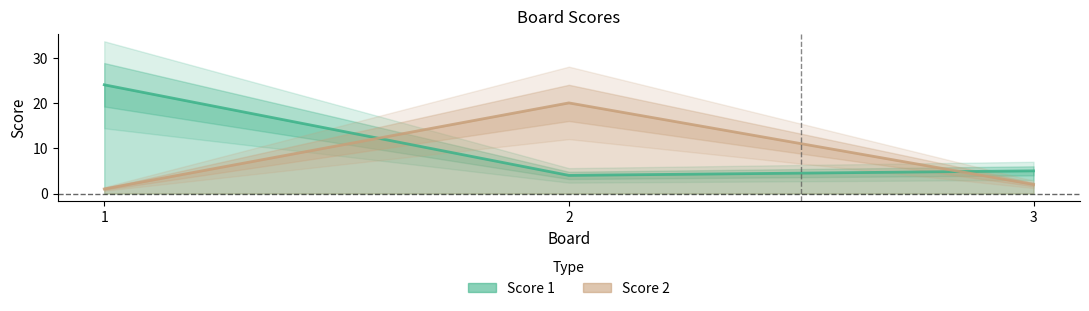

Which series changed the most between 1 and 3?

Score 1